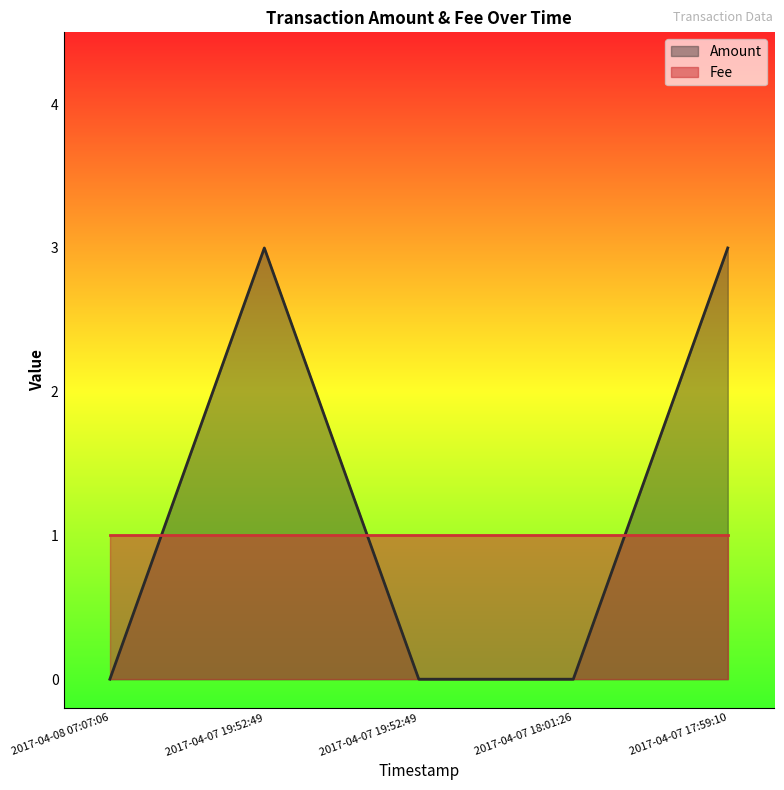

At which label is the value closest to 1?

2017-04-08 07:07:06